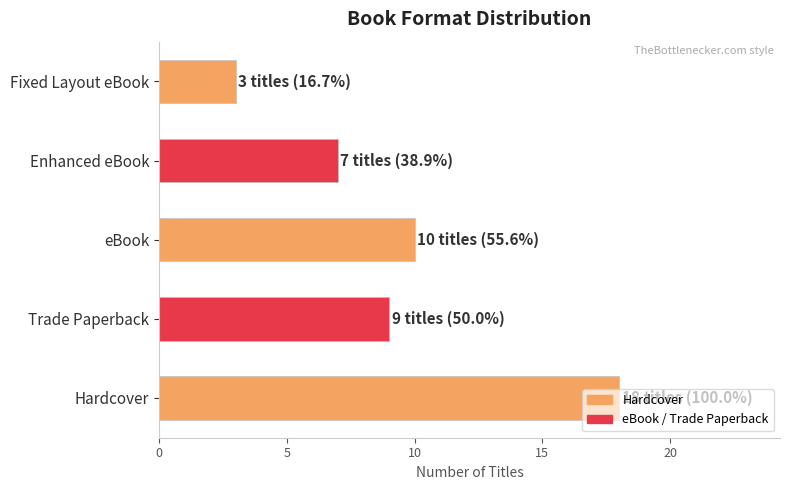

The value at Fixed Layout eBook is 3. True or false?

True